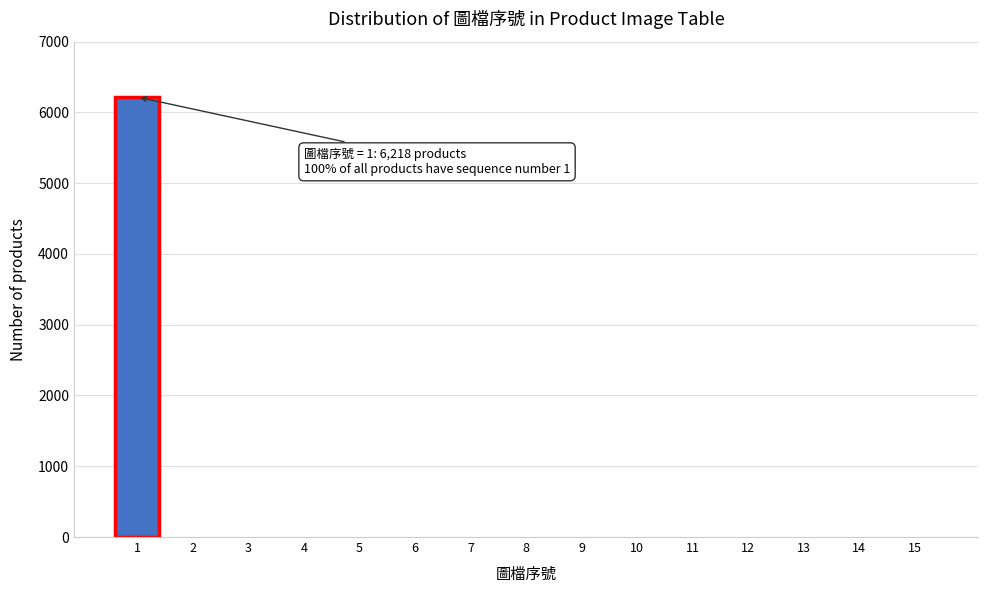

Reading right to left, transcribe all the data shown in this chart.

15=0	14=0	13=0	12=0	11=0	10=0	9=0	8=0	7=0	6=0	5=0	4=0	3=0	2=0	1=6218